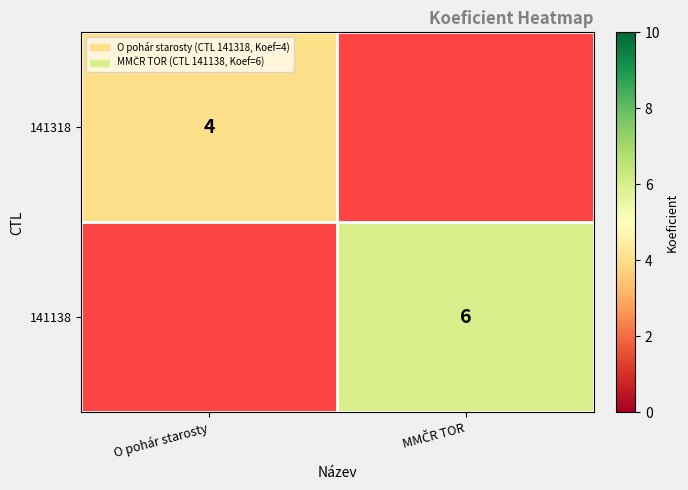

Count the 141318 values in the range 0 to 4.

2